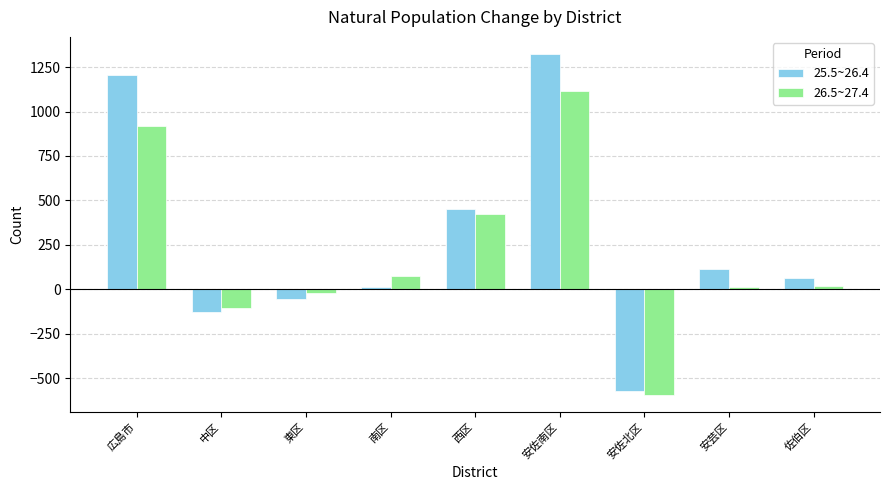

At which category is the sum across all series the highest?

安佐南区